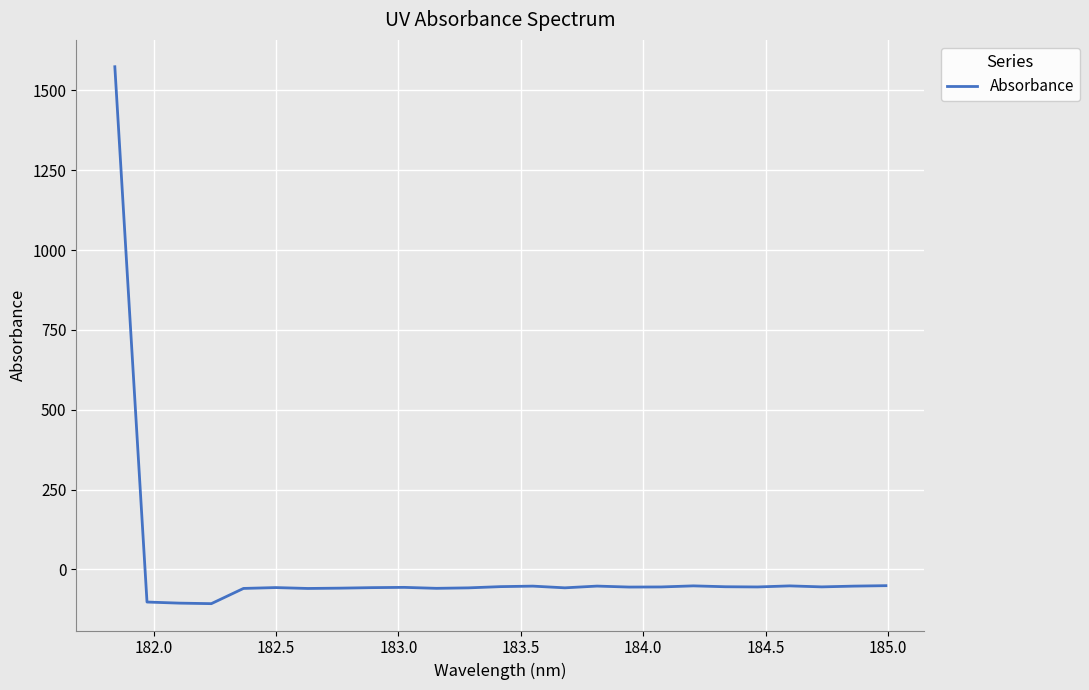

What is the smallest value displayed?

-106.9